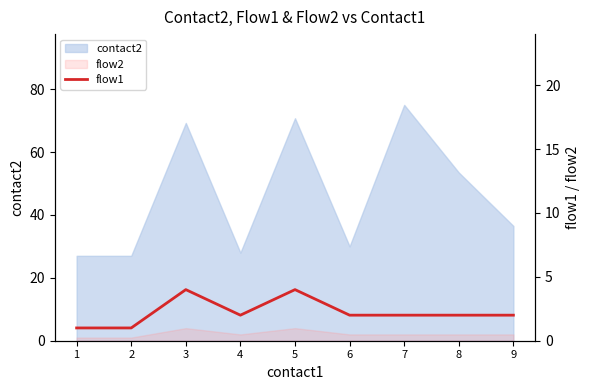

How many data points are less than 2?

2